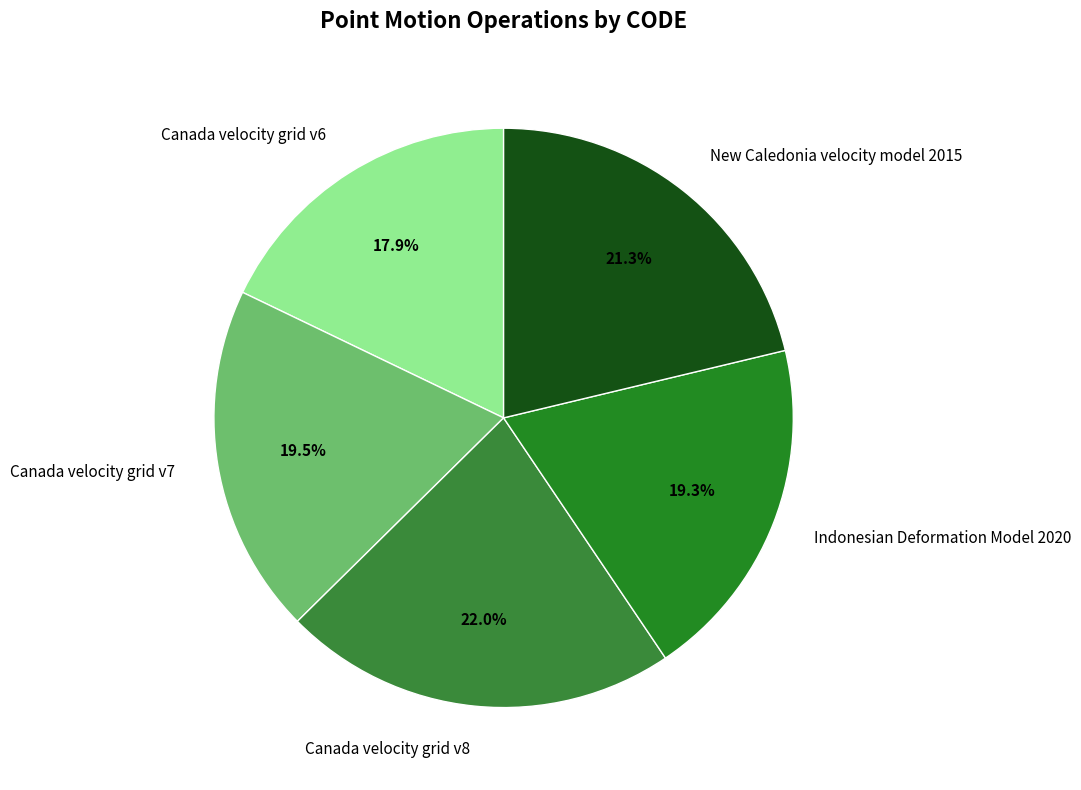

Which category has the smallest portion of the pie?

Canada velocity grid v6